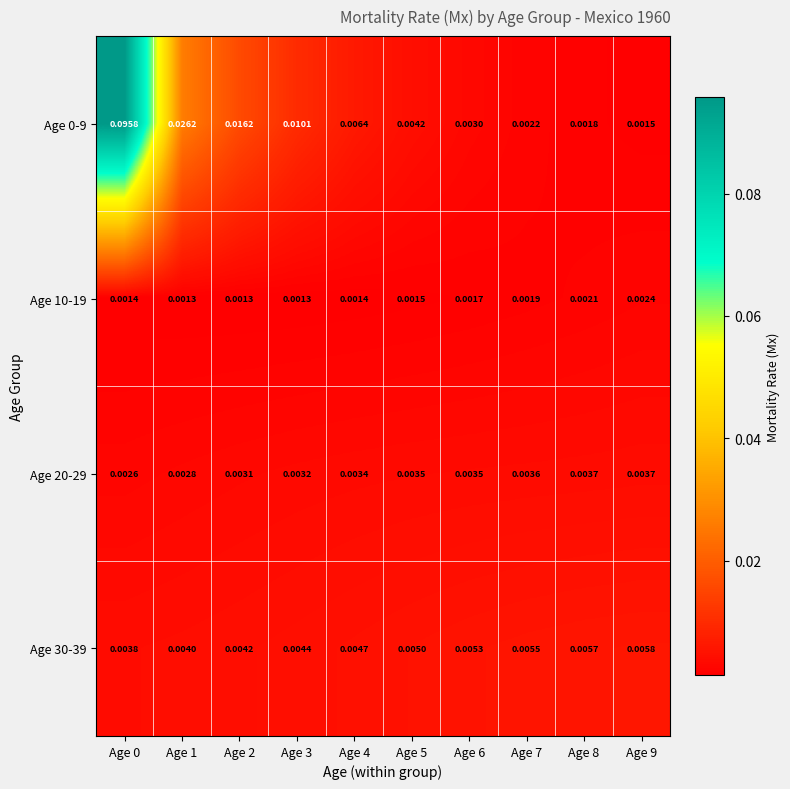

Count the number of data series in this chart.

4